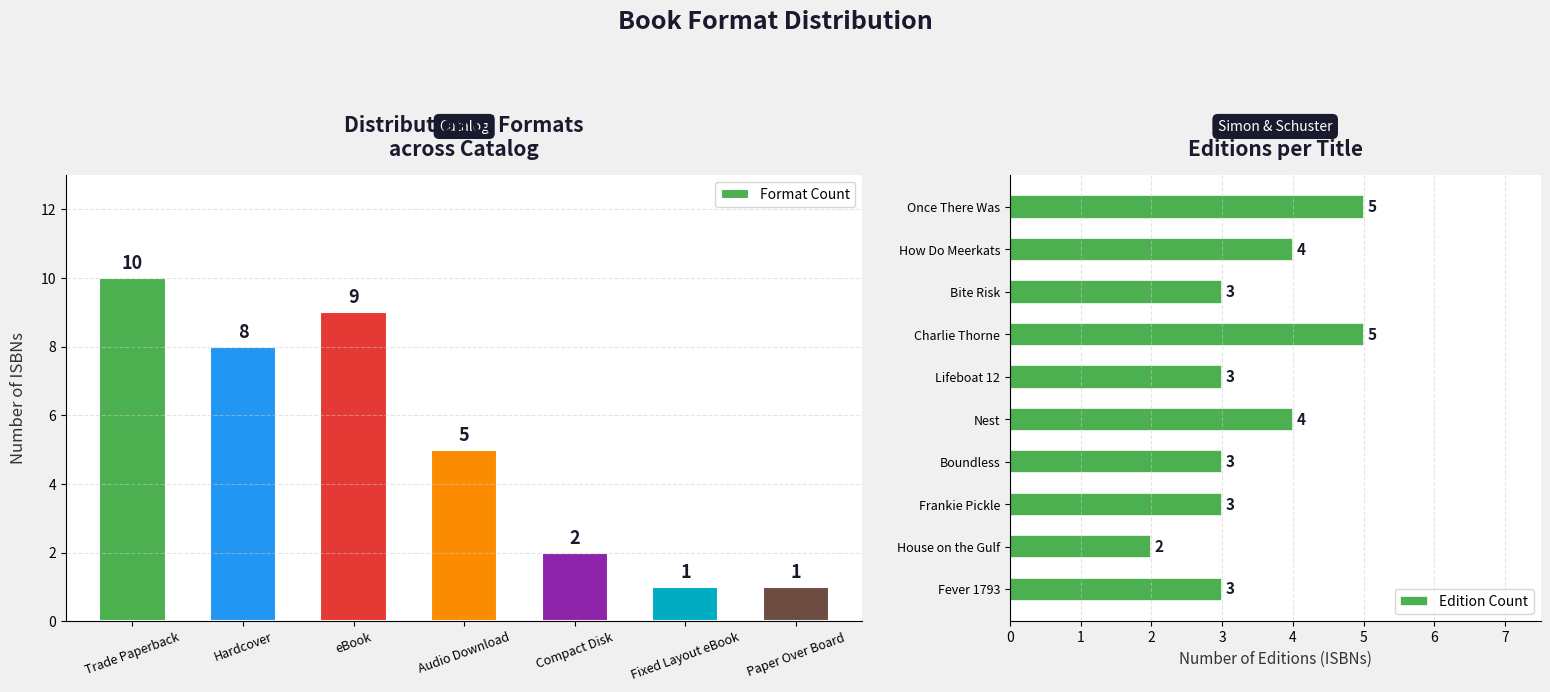

What is the sum of all Edition Count values?

35